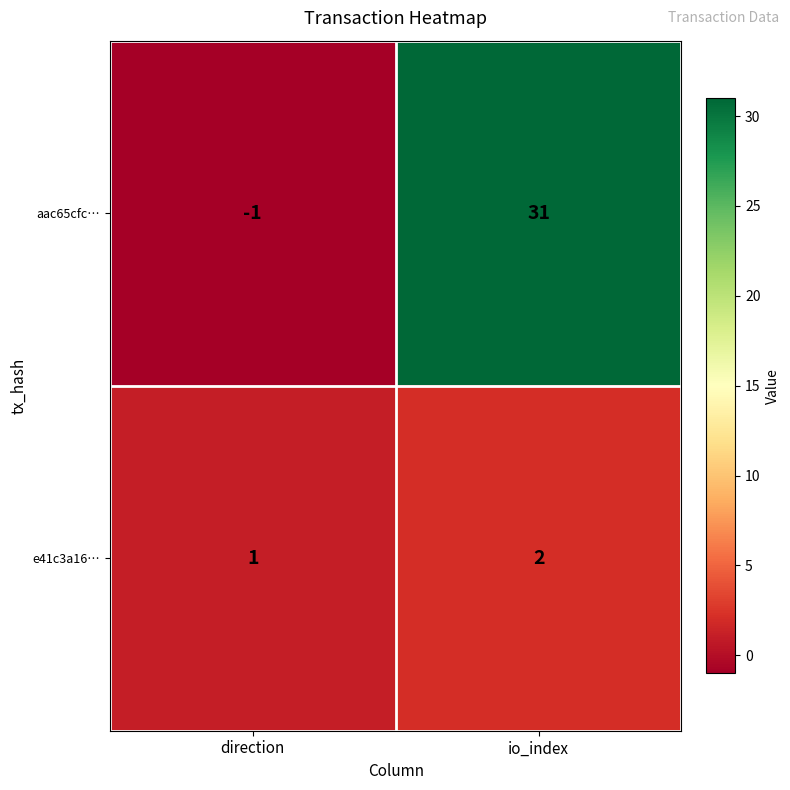

Reading left to right, list all the values displayed in this chart.

aac65cfc…: -1	31
e41c3a16…: 1	2